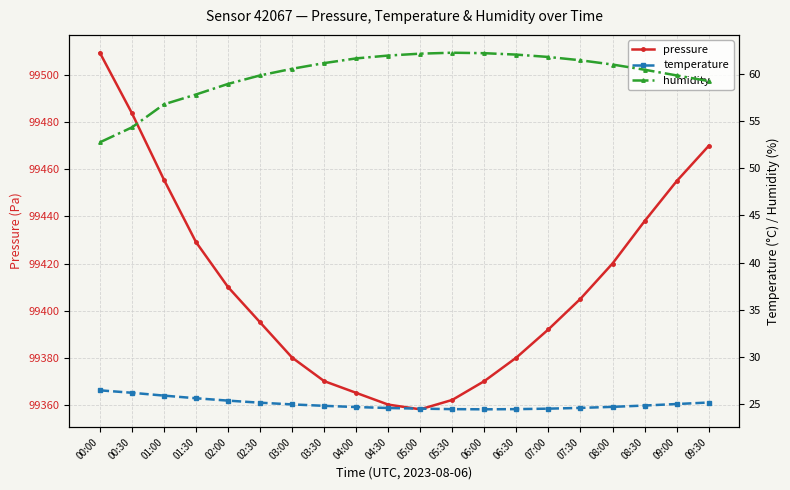

True or false: humidity and temperature cross at least once.

False